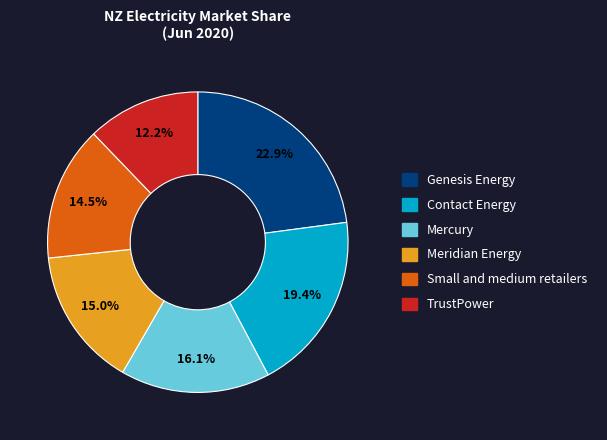

True or false: Contact Energy accounts for 19% of the total.

True